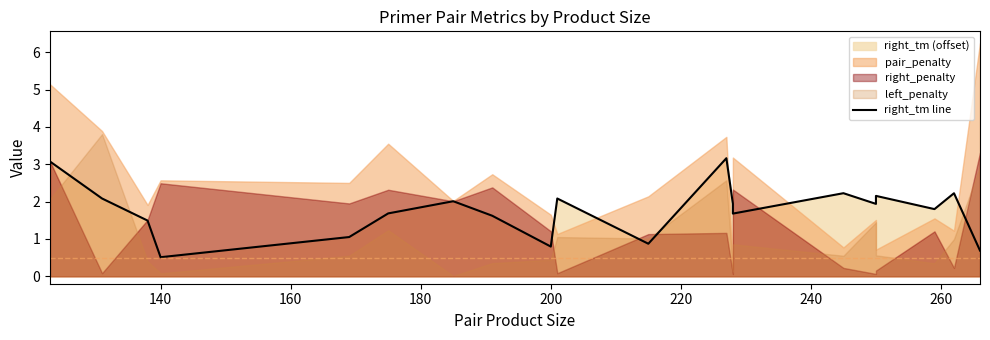

Is it true that the value at 140 is 0.5?

True